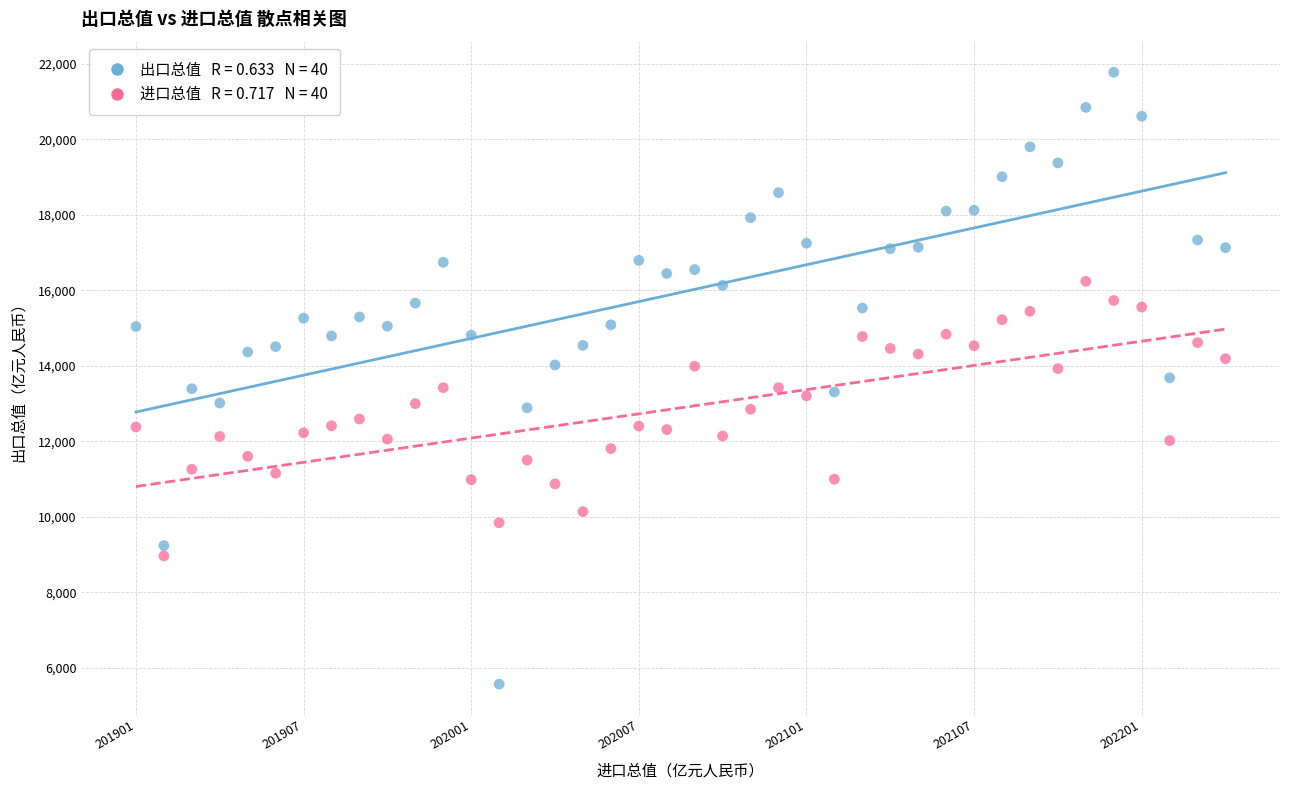

Across all data points, what is the range of Y values (max minus min)?

16215